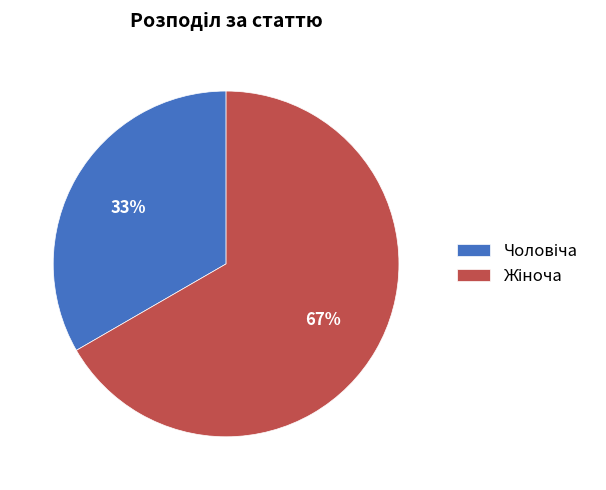

Does any single category account for the majority?

Yes